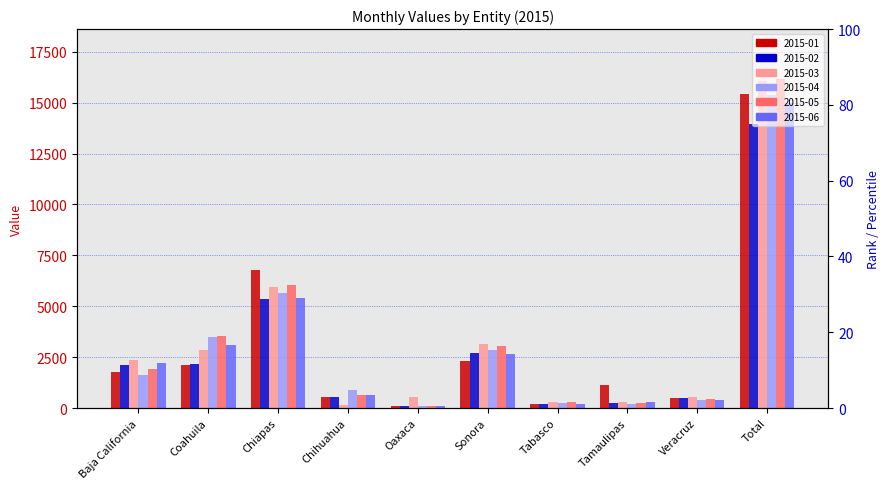

Which series has the widest spread of values?

2015-05